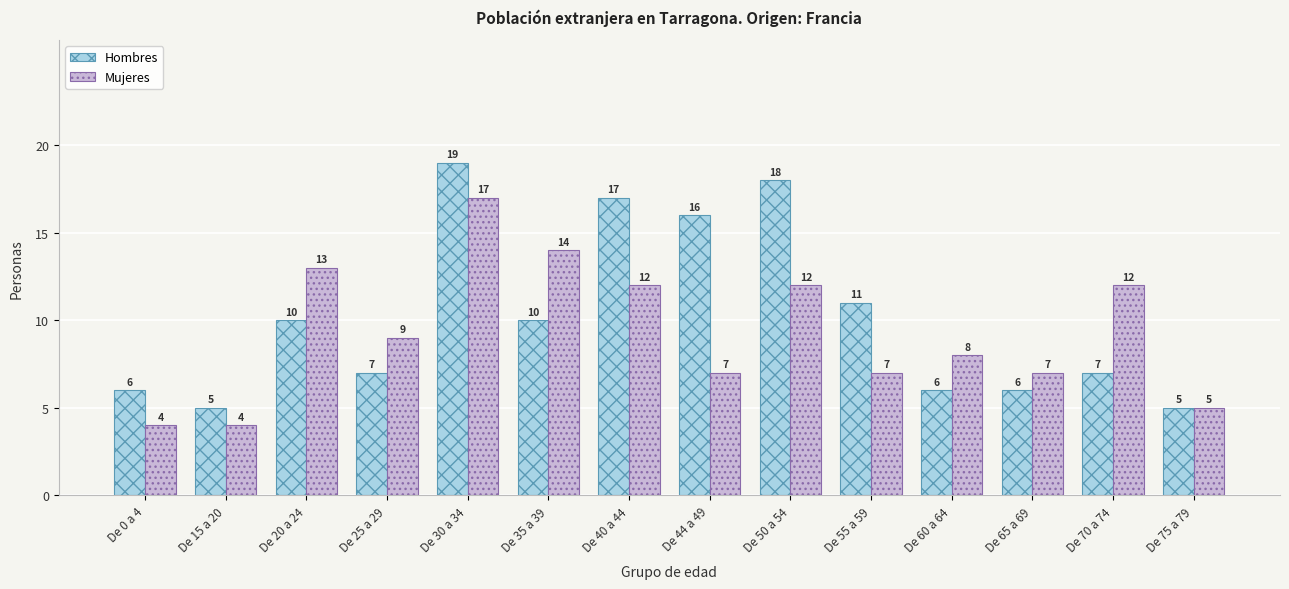

Read the Hombres value at De 30 a 34.

19